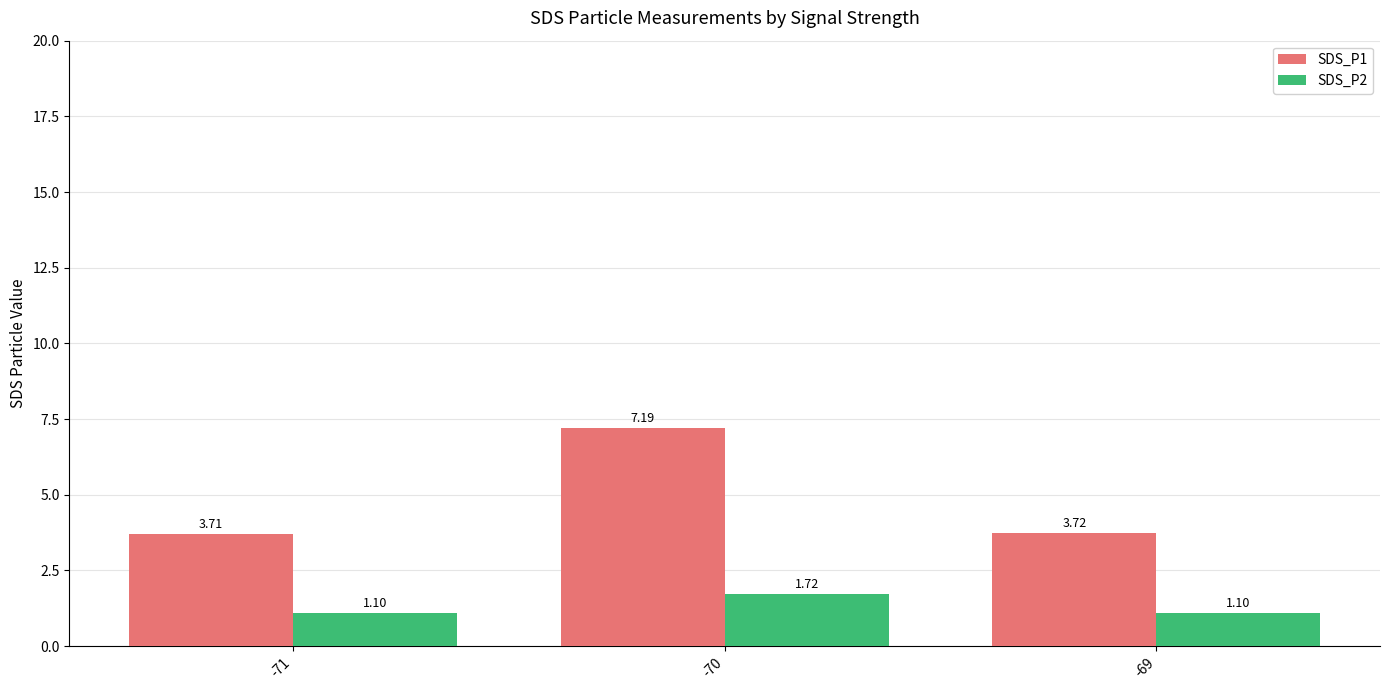

What is the spread (max minus min) of values at -71?

2.6